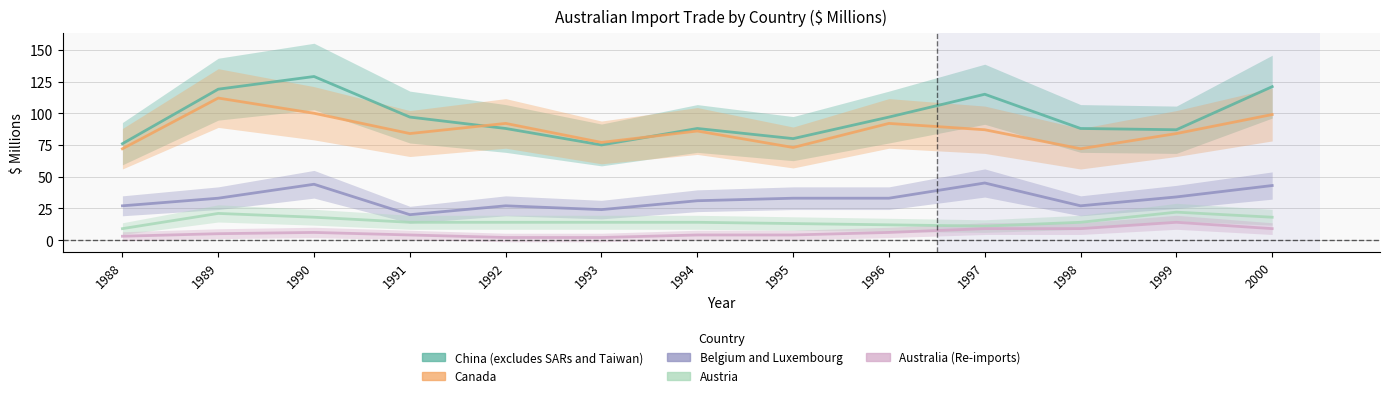

In Belgium and Luxembourg, how many points are lower than both neighbors (excluding endpoints)?

3